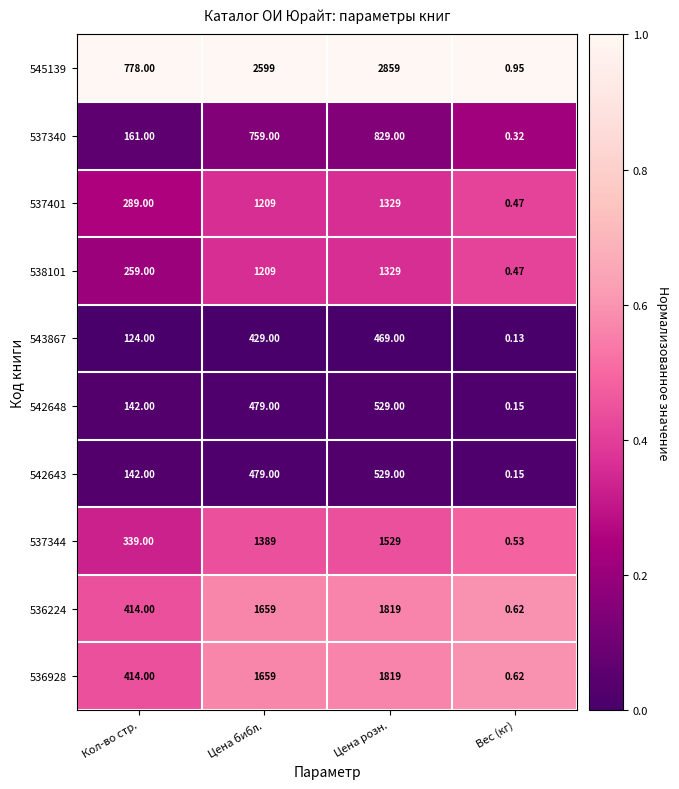

Which series changed the most between Кол-во стр. and Цена библ.?

545139